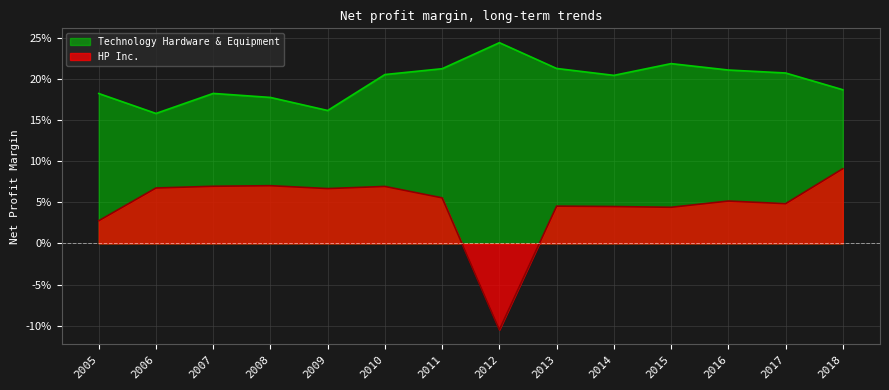

Between 2018 and 2005, which series saw the biggest shift?

HP Inc.